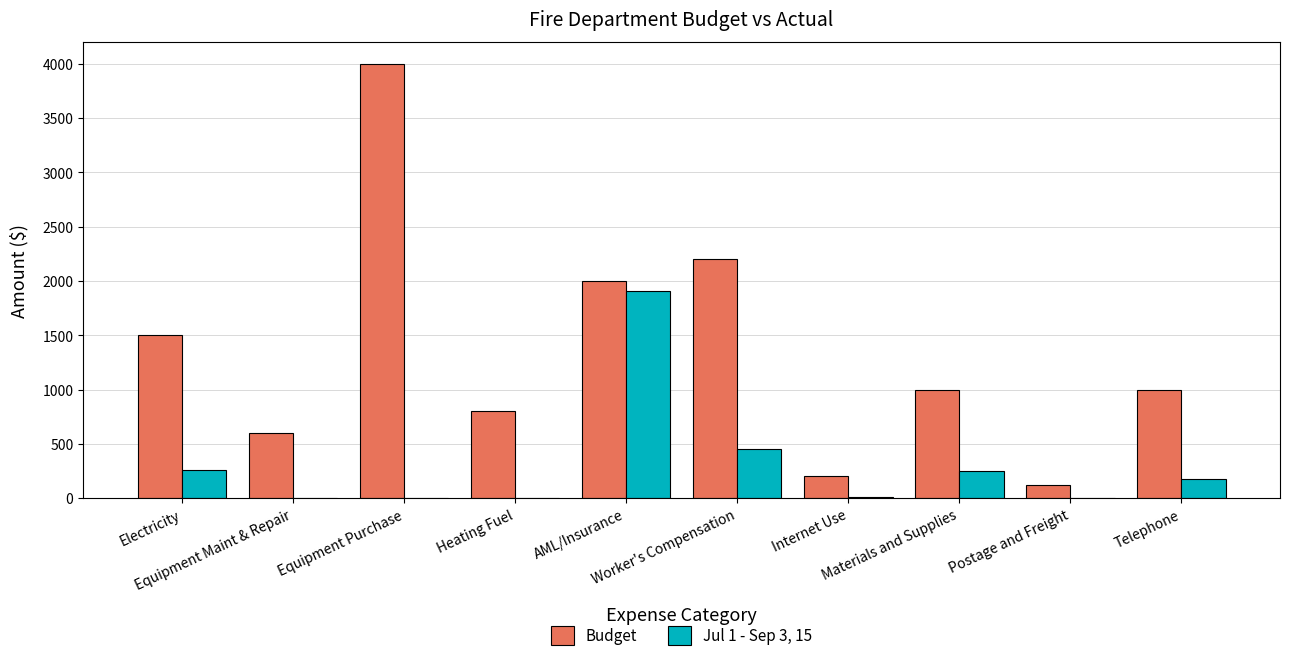

What is the greatest value displayed?

4000.0